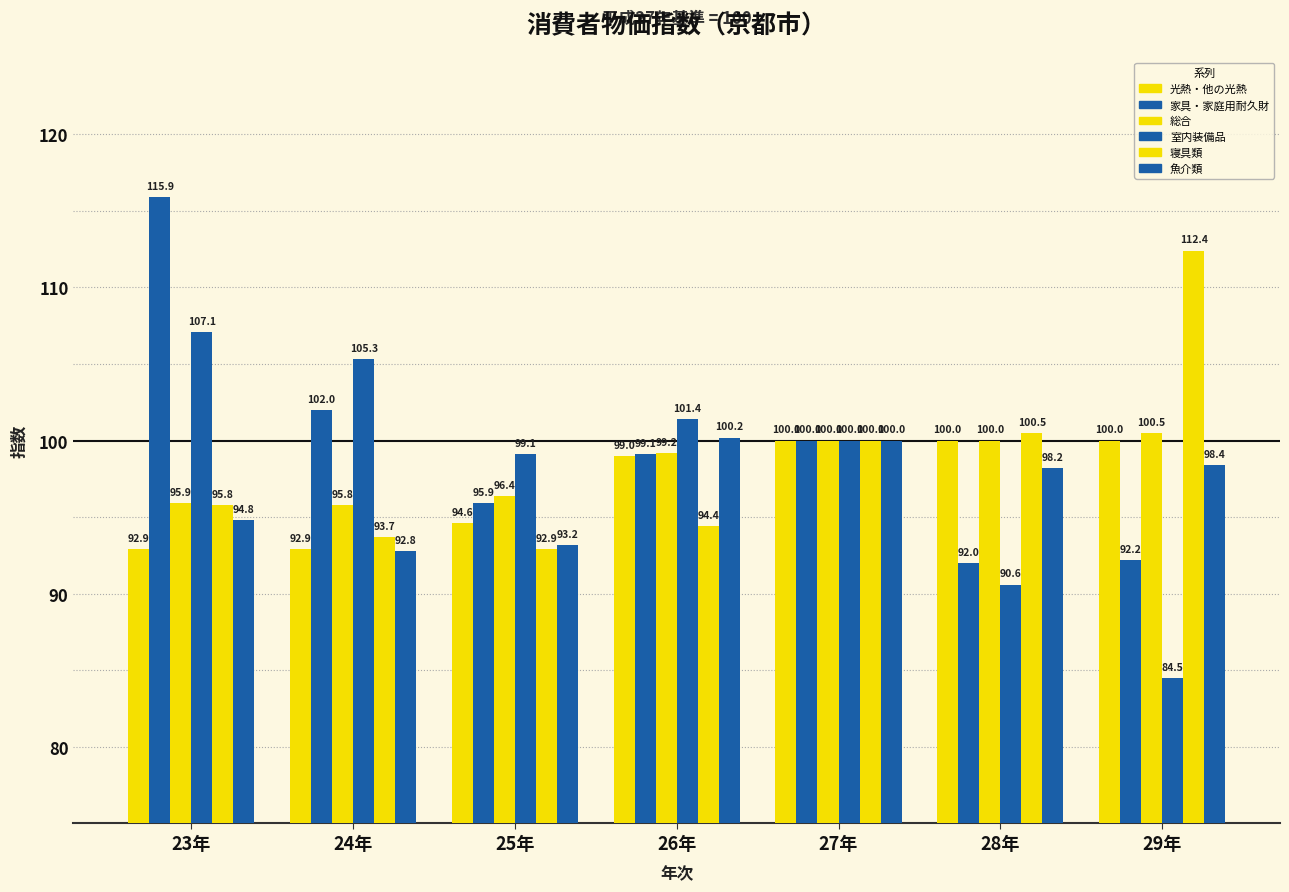

Which series has the largest total across all categories?

家具・家庭用耐久財